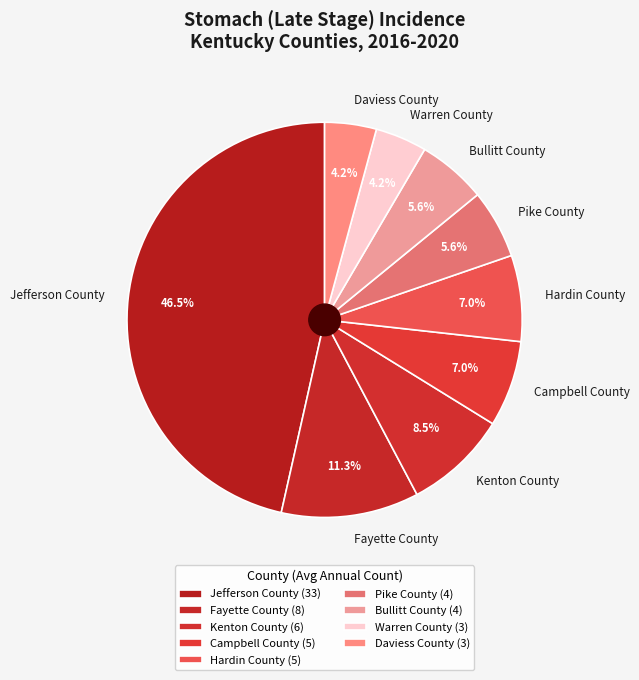

Which category has the biggest portion of the pie?

Jefferson County